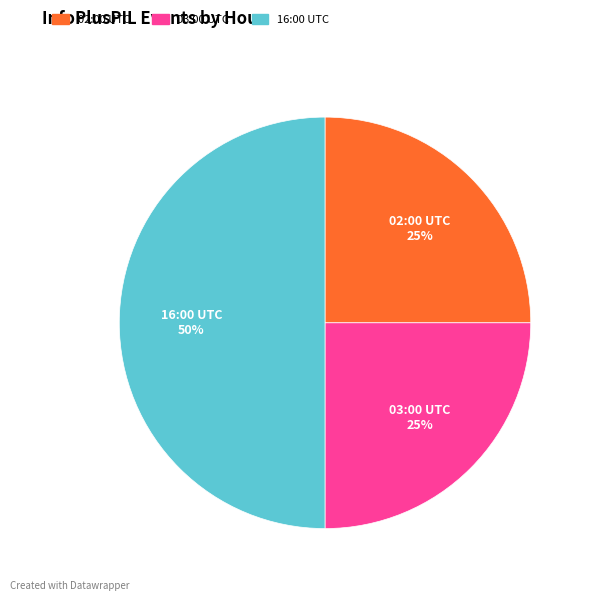

To the nearest percent, what is the difference between the largest and smallest slice percentages?

25%